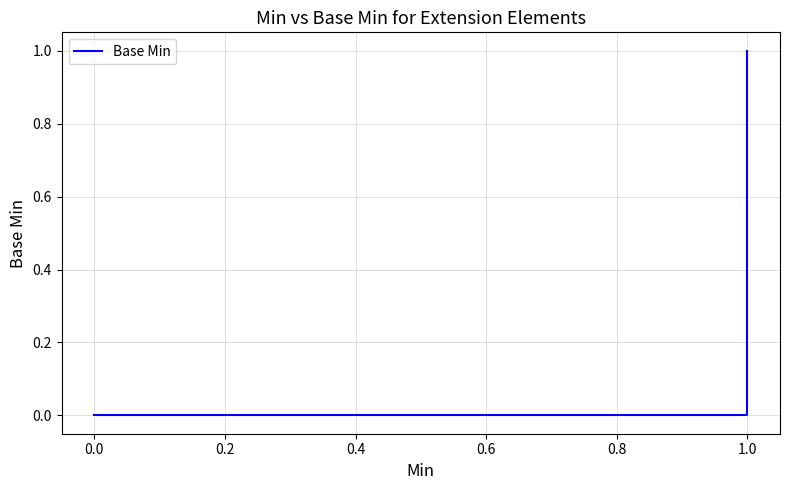

What is the sum of all values?

1